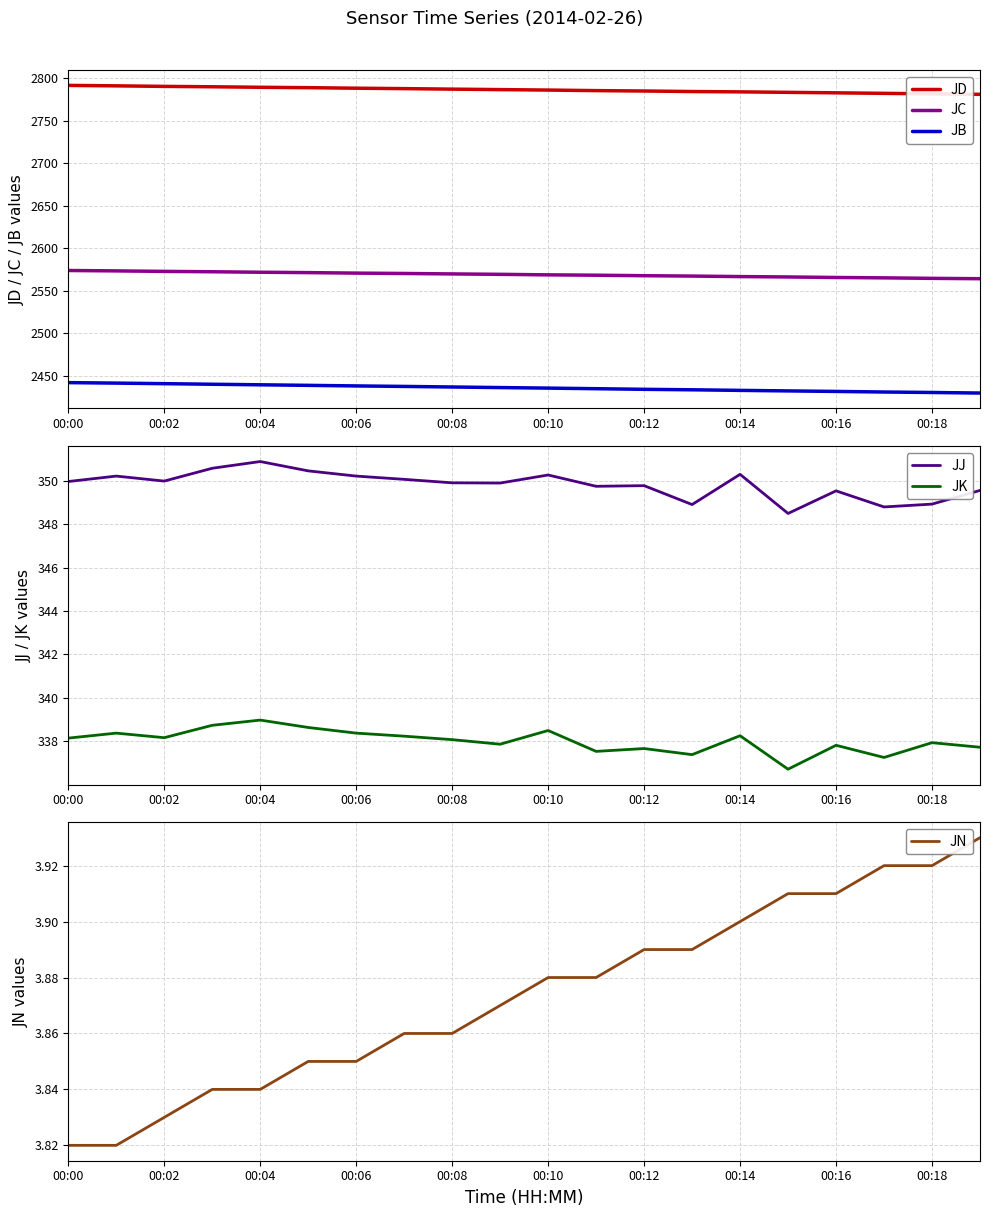

How many categories are shown in the chart?

20